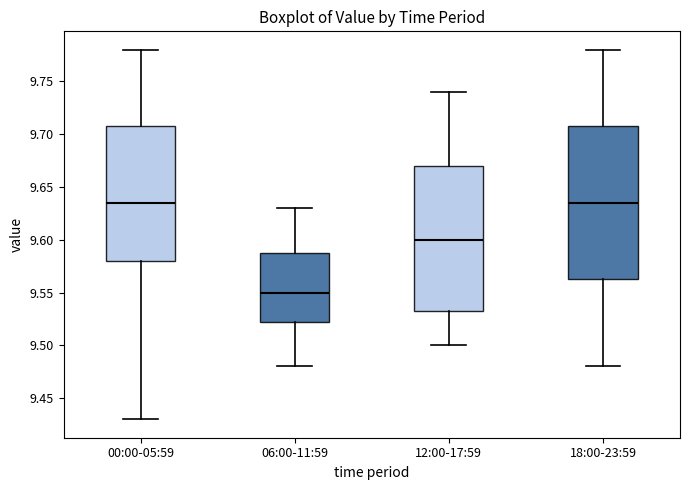

Comparing the boxes themselves (not the whiskers), which one is the tallest?

18:00-23:59